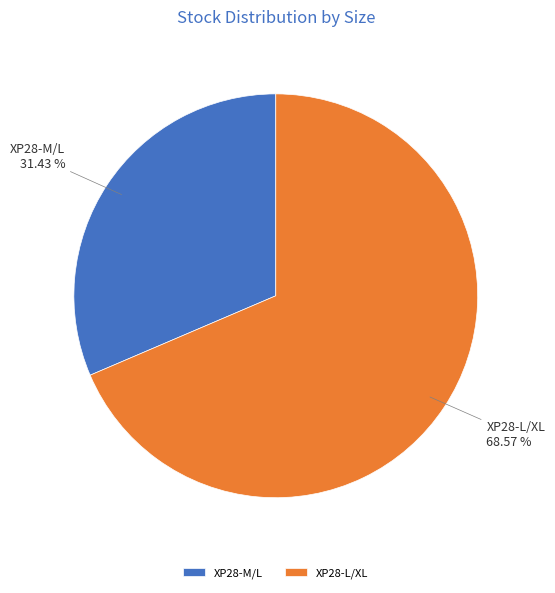

Is the sum of XP28-M/L and XP28-L/XL greater than half?

Yes